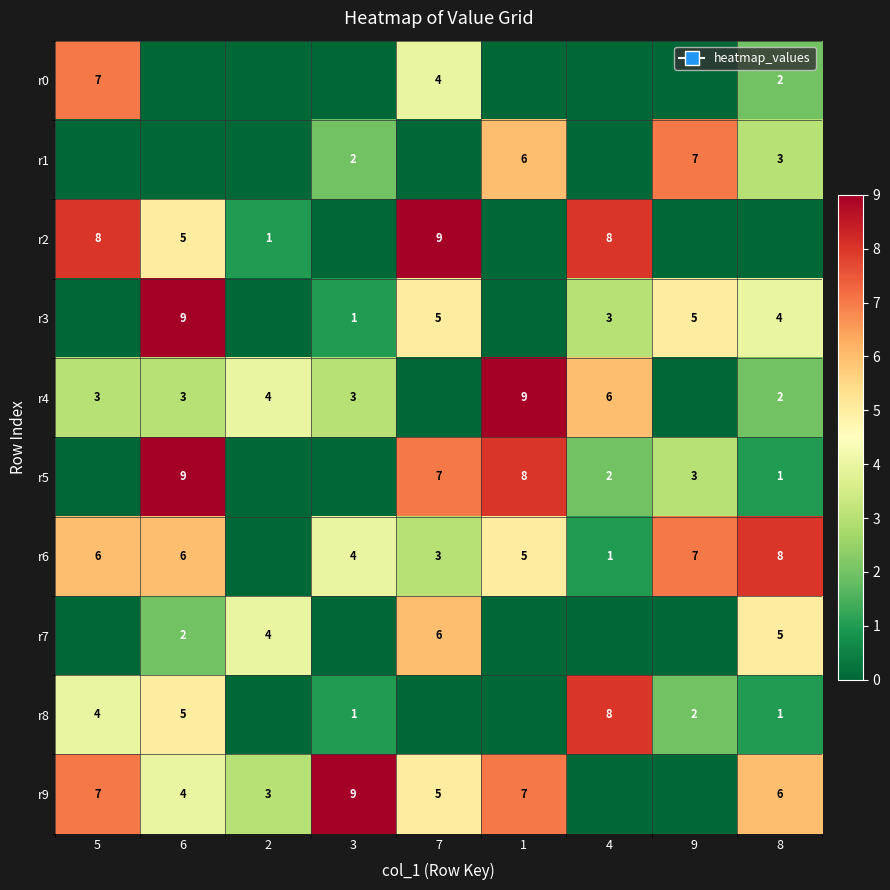

At which category is the sum across all series the highest?

6